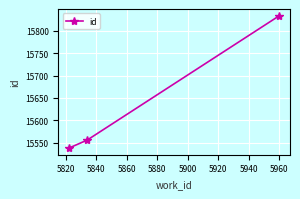

What is the value of the 1st point from the left?

15538